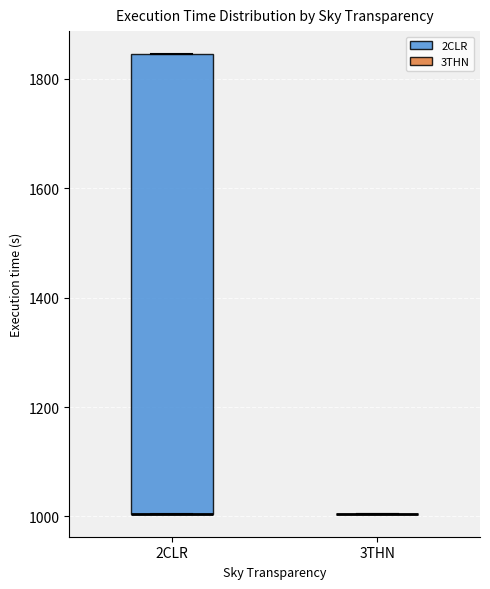

Reading left to right, transcribe this box plot: for each box, give where its median line is, the range the box spans, and where its two whiskers end, as read against the y-axis. The values are not printed on the chart, so give them approximately, as read against the axis.

2CLR: median 1000 (drawn on the box's lower edge), box 1000 to 1840, whiskers 1000 to 1840
3THN: box collapsed to a line at 1000, whiskers 1000 to 1000